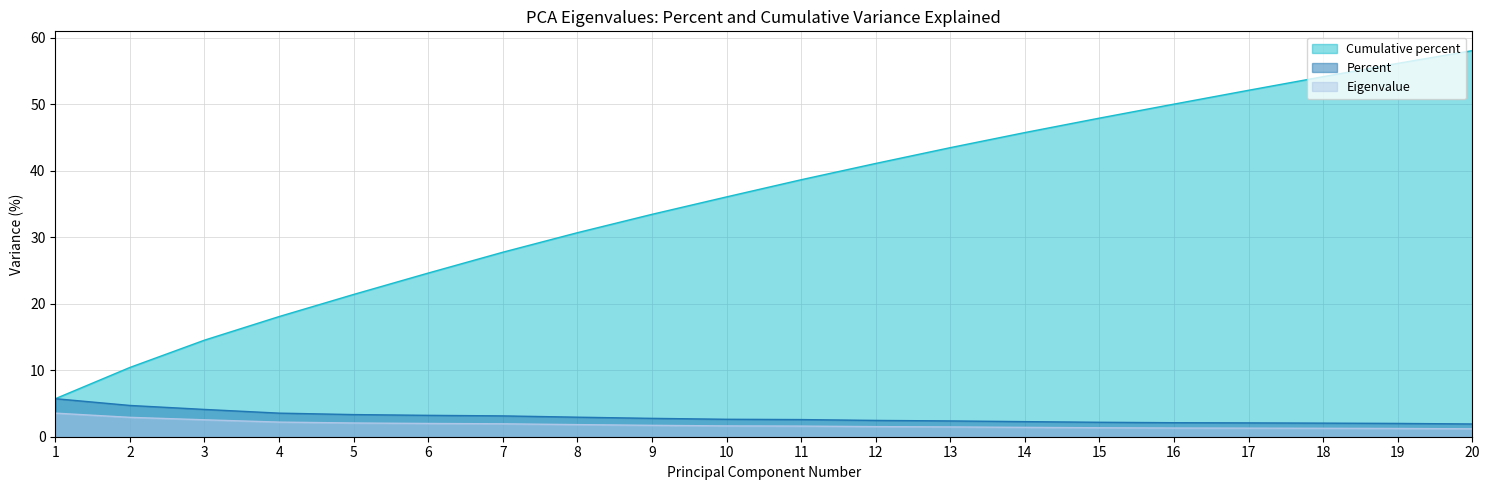

Reading right to left, what are all the values shown in this chart?

Eigenvalue: 20=1.2	19=1.2	18=1.3	17=1.3	16=1.3	15=1.3	14=1.4	13=1.5	12=1.5	11=1.6	10=1.6	9=1.7	8=1.8	7=1.9	6=2.0	5=2.1	4=2.2	3=2.5	2=2.9	1=3.5
Percent: 20=1.9	19=2.0	18=2.0	17=2.1	16=2.1	15=2.2	14=2.3	13=2.4	12=2.5	11=2.6	10=2.6	9=2.8	8=2.9	7=3.1	6=3.2	5=3.3	4=3.5	3=4.1	2=4.7	1=5.7
Cumulative percent: 20=58.1	19=56.2	18=54.2	17=52.1	16=50.1	15=47.9	14=45.8	13=43.5	12=41.1	11=38.7	10=36.1	9=33.5	8=30.7	7=27.8	6=24.6	5=21.4	4=18.1	3=14.5	2=10.4	1=5.7